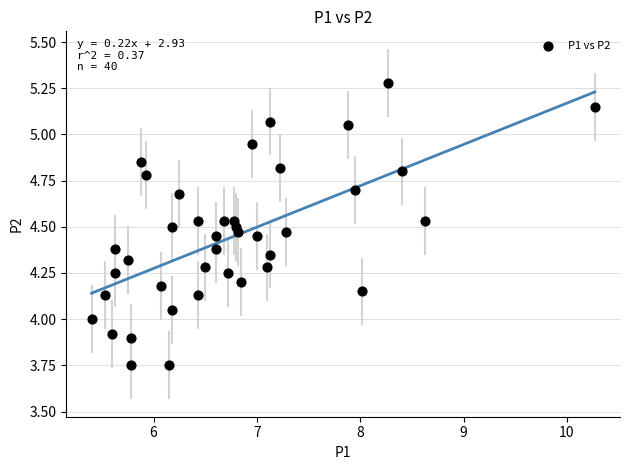

What is the range of Y values (max minus min)?

1.5